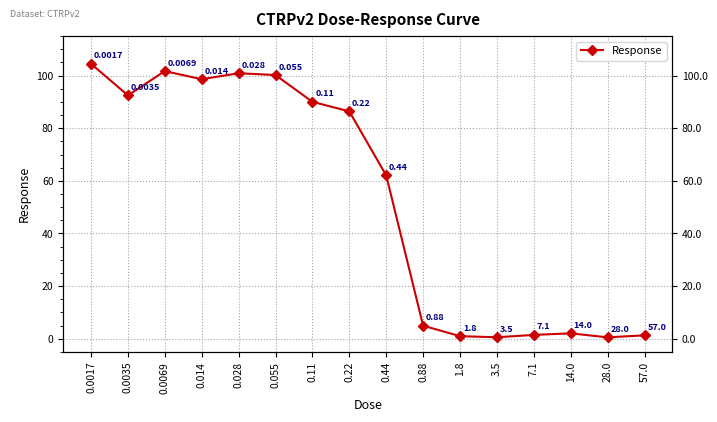

What is the change in value from 3.5 to 14.0?

+1.5